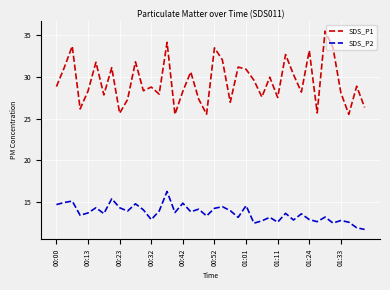

Rank the series by their average value, from lowest to highest.

SDS_P2, SDS_P1